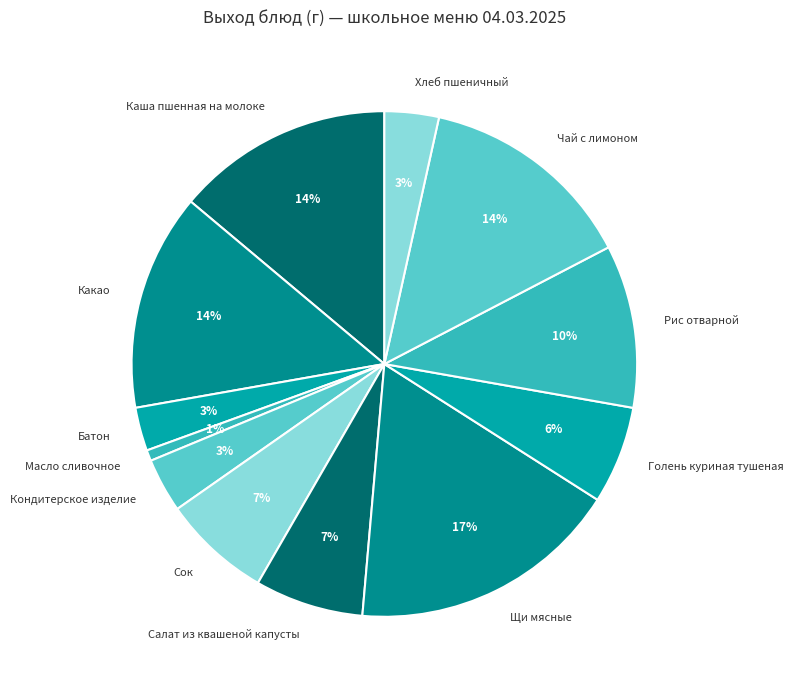

Is it true that Батон is 3% of the pie?

True